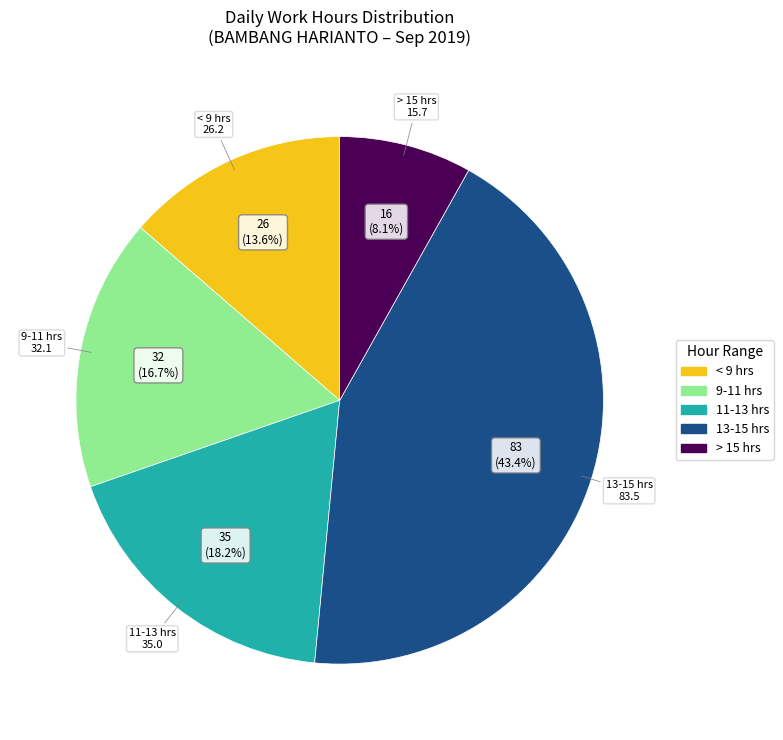

Is there any slice that represents more than half of the pie?

No